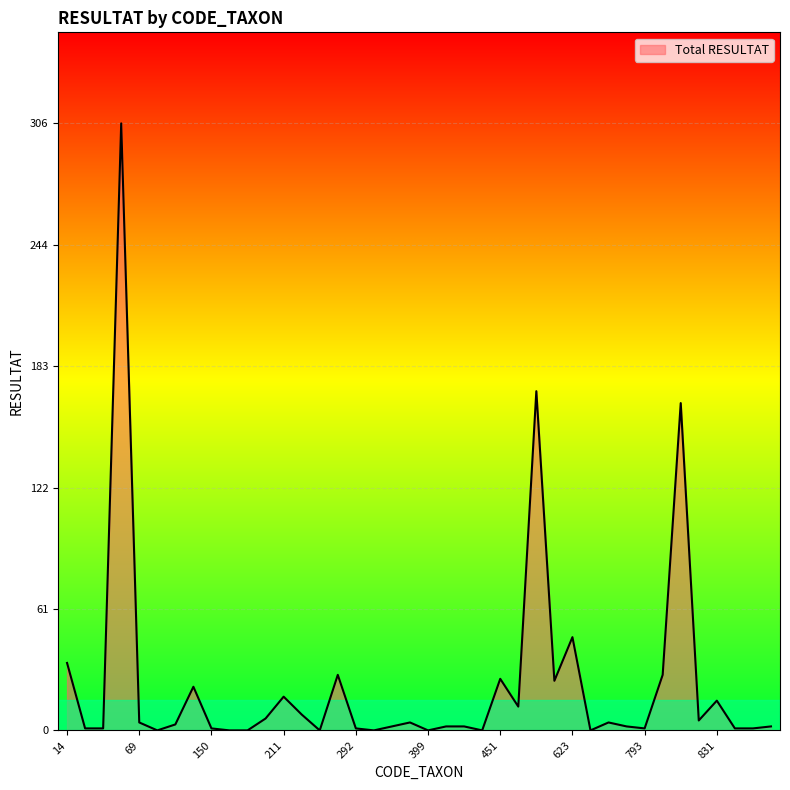

What is the difference between the maximum and minimum values?

306